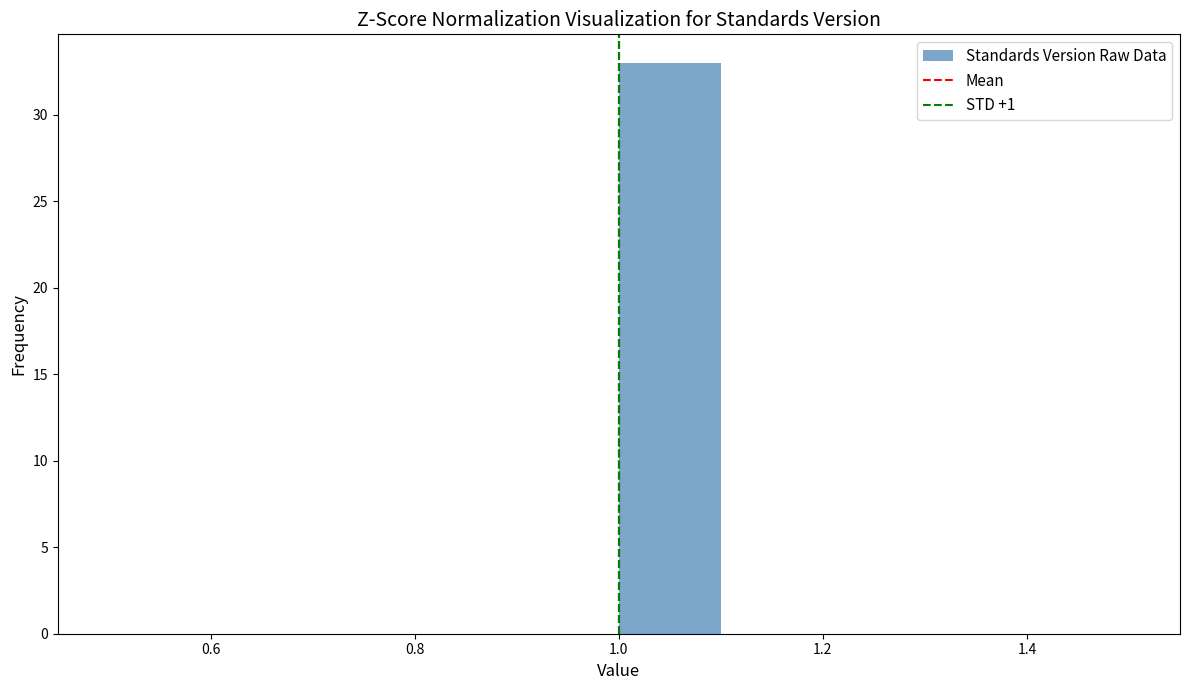

Reading left to right, list every bar in this chart as the range it spans on the x-axis followed by its height. The values are not printed on the chart, so give them approximately, as read against the axis.

0.5 to 0.6: 0
0.6 to 0.7: 0
0.7 to 0.8: 0
0.8 to 0.9: 0
0.9 to 1.0: 0
1.0 to 1.1: 33
1.1 to 1.2: 0
1.2 to 1.3: 0
1.3 to 1.4: 0
1.4 to 1.5: 0